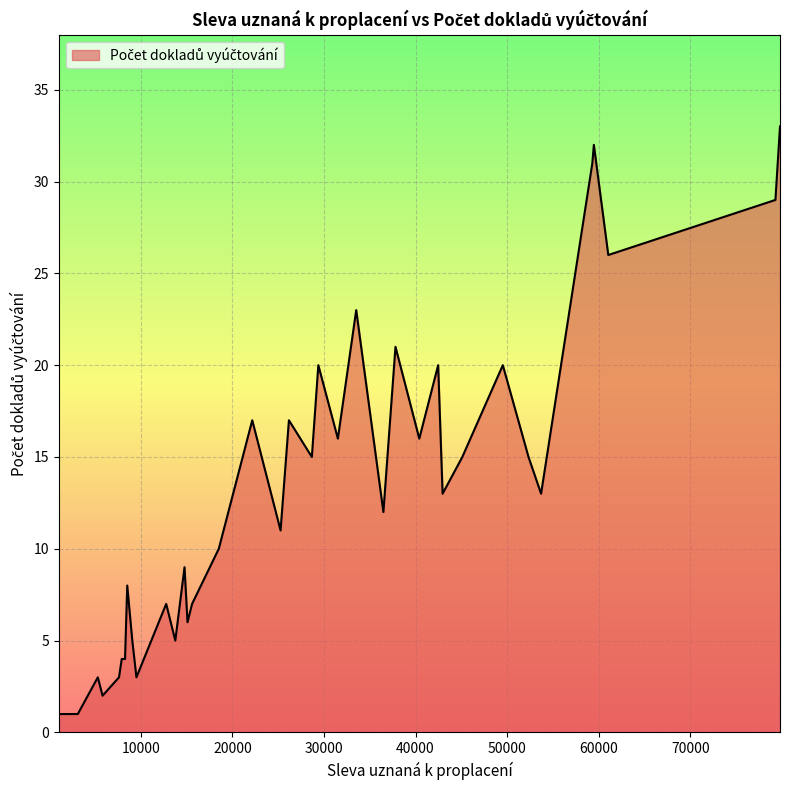

What is the difference between the maximum and minimum values?

32